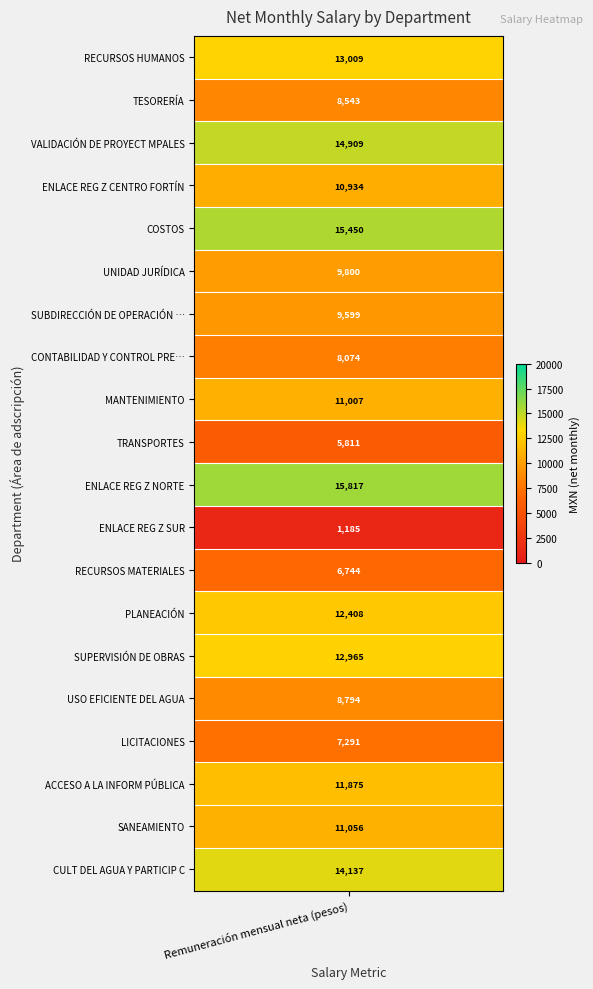

Approximately how many times larger is the value at OFNA DE TRANSPORTES s compared to OFNA DE ENLACE REG Z SUR s?

4.9